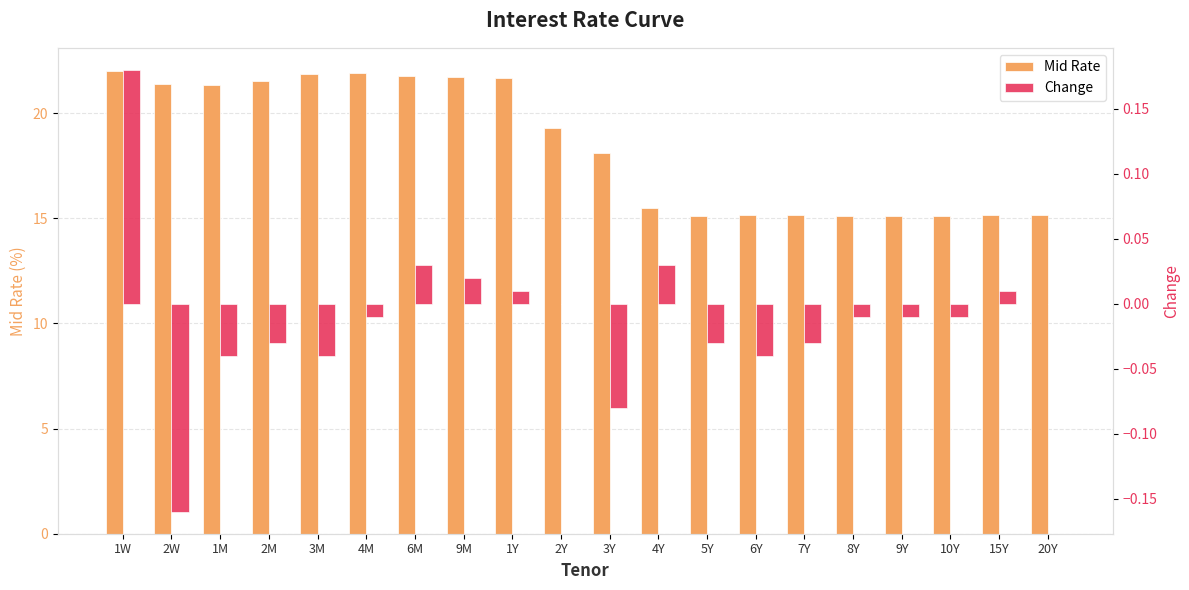

What are all the series names shown in the legend?

Mid Rate, Change